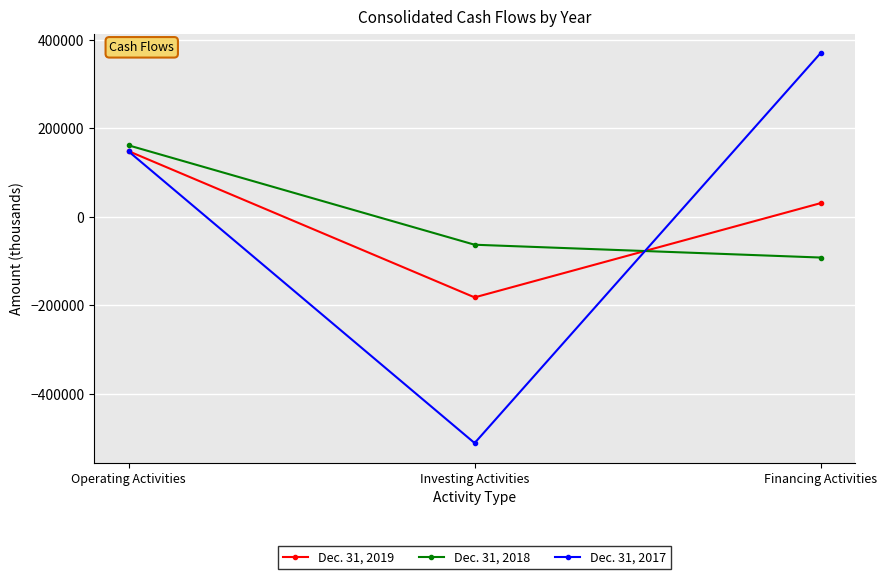

What is the approximate value of Dec. 31, 2018 at Operating Activities, to the nearest 100?

161700